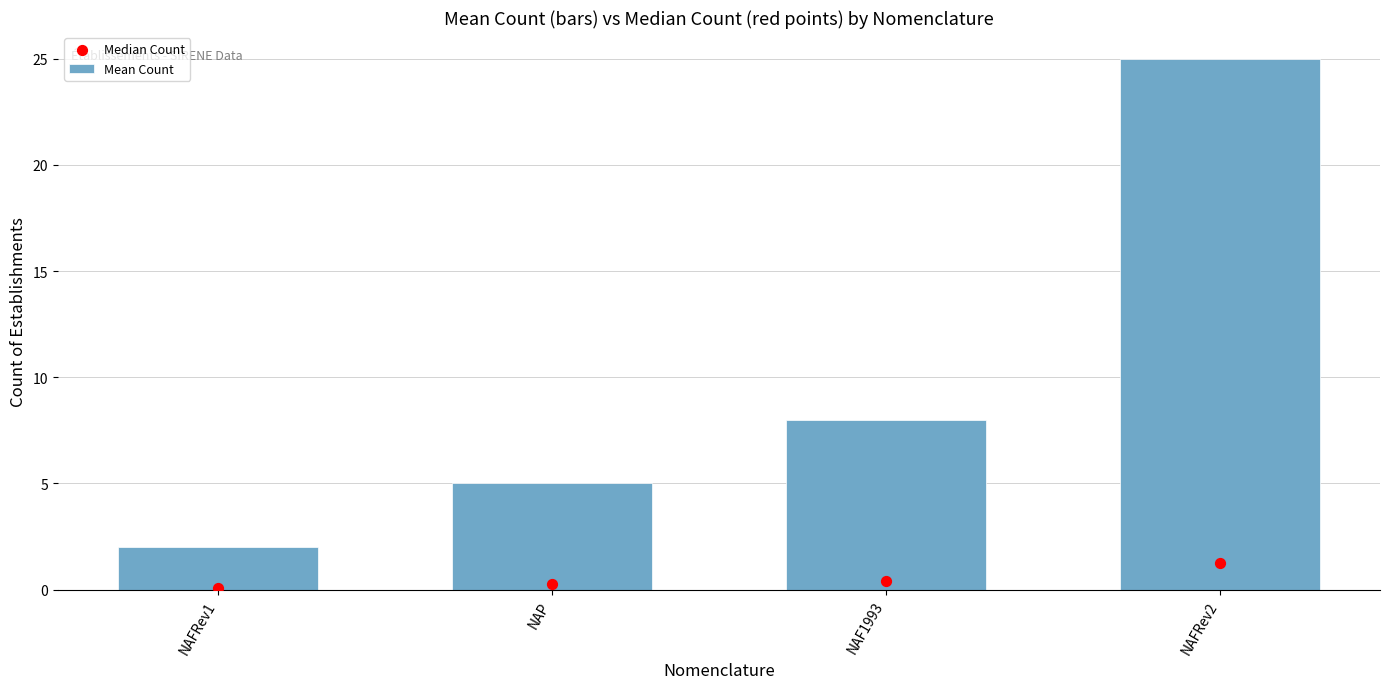

Which series contains the highest Y value?

Mean Count